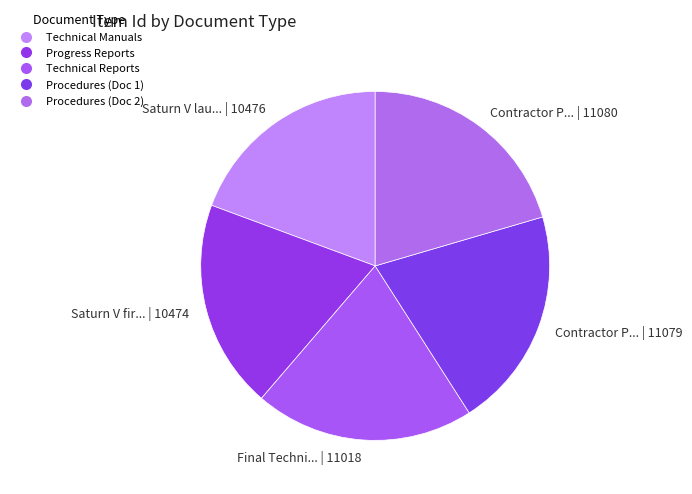

Is there any slice that represents more than half of the pie?

No